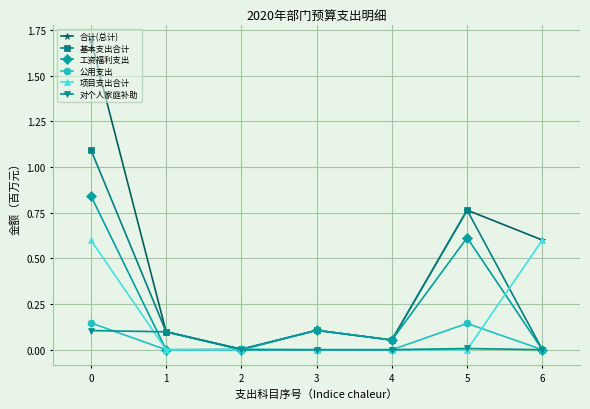

What is the difference between the highest and lowest values at 6?

0.6